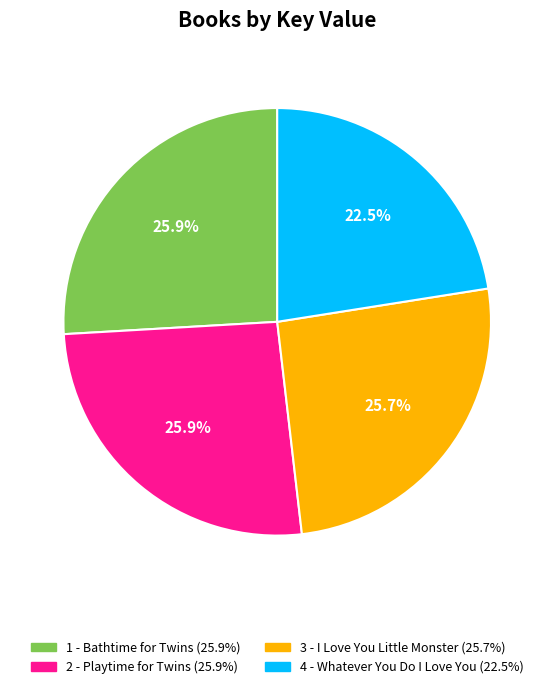

Does any single category account for the majority?

No